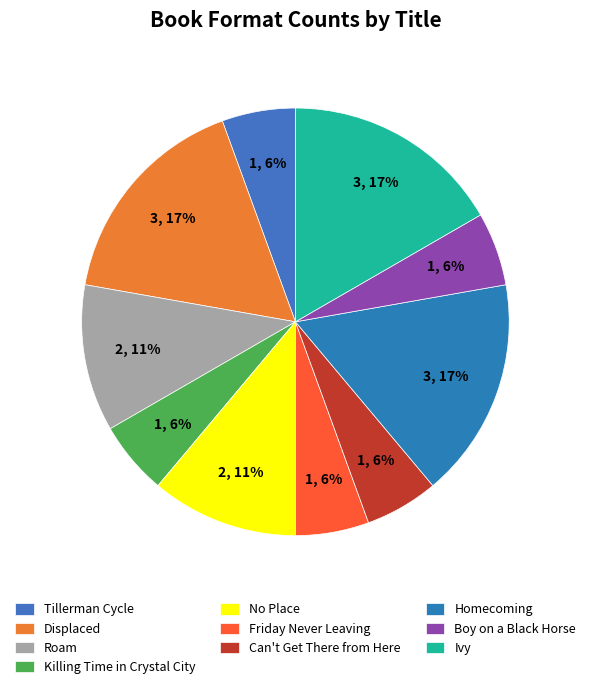

To the nearest percent, what portion does Tillerman Cycle represent?

6%